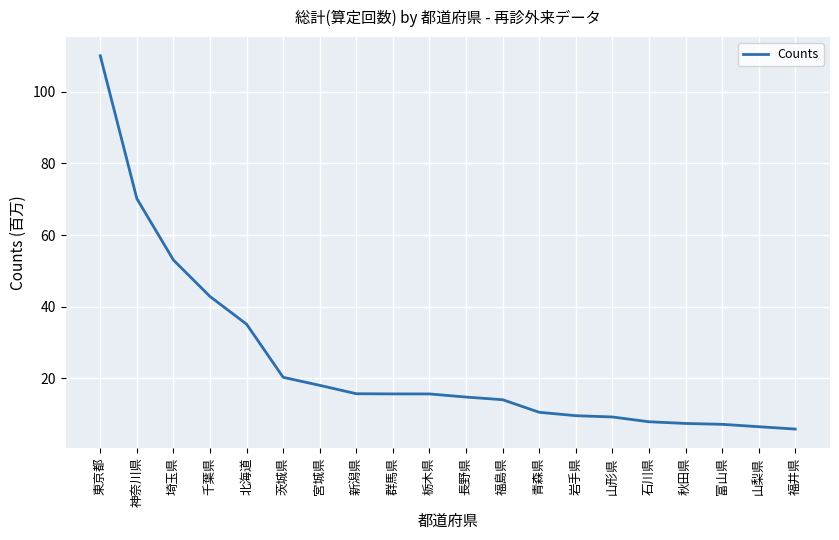

What is the change in value from 福島県 to 秋田県?

-6.6